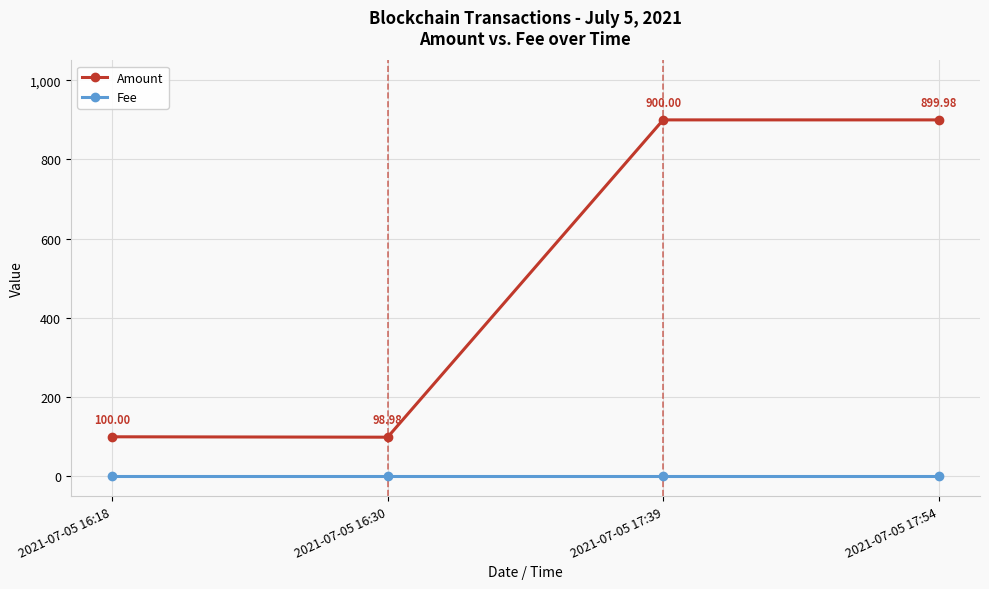

True or false: Fee and Amount cross at least once.

False